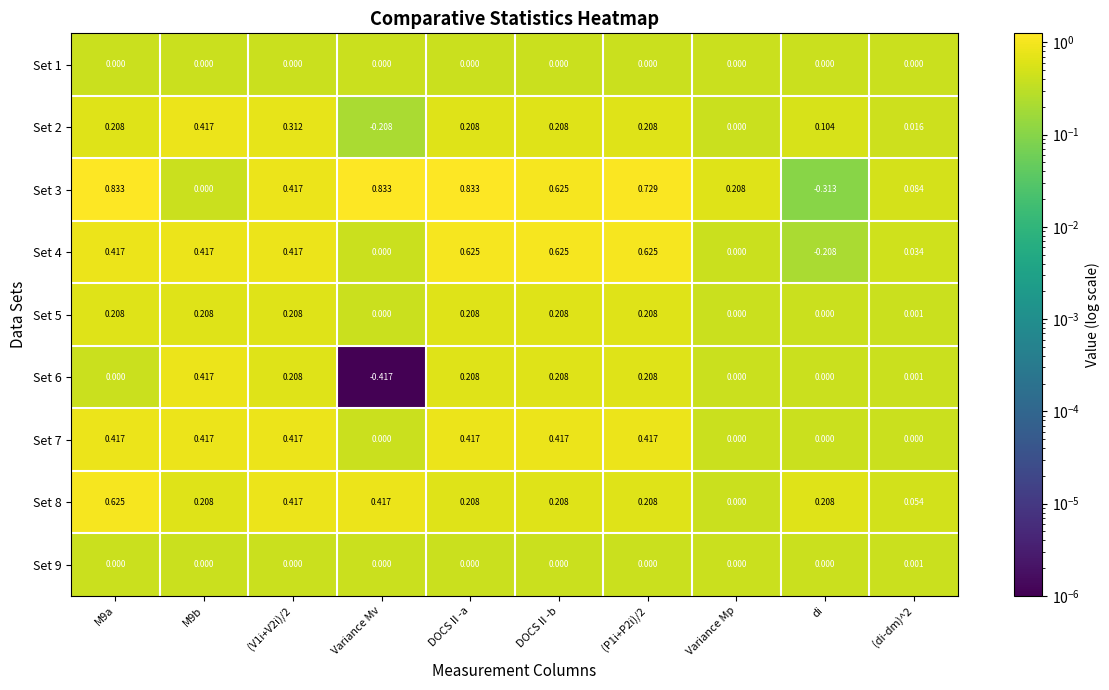

At which label does Set 3 reach its minimum?

di